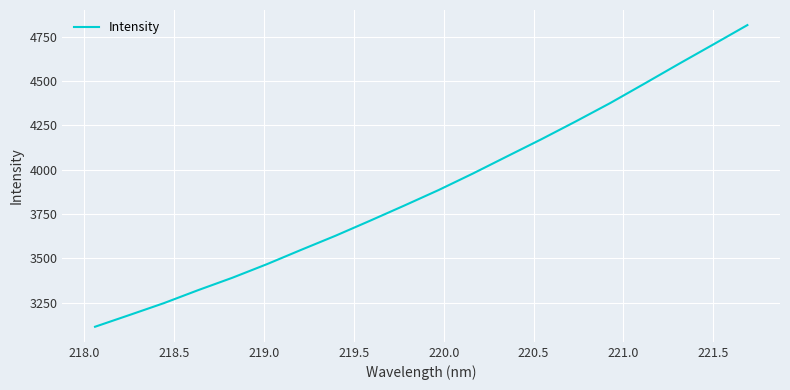

What is the smallest value displayed?

3113.2